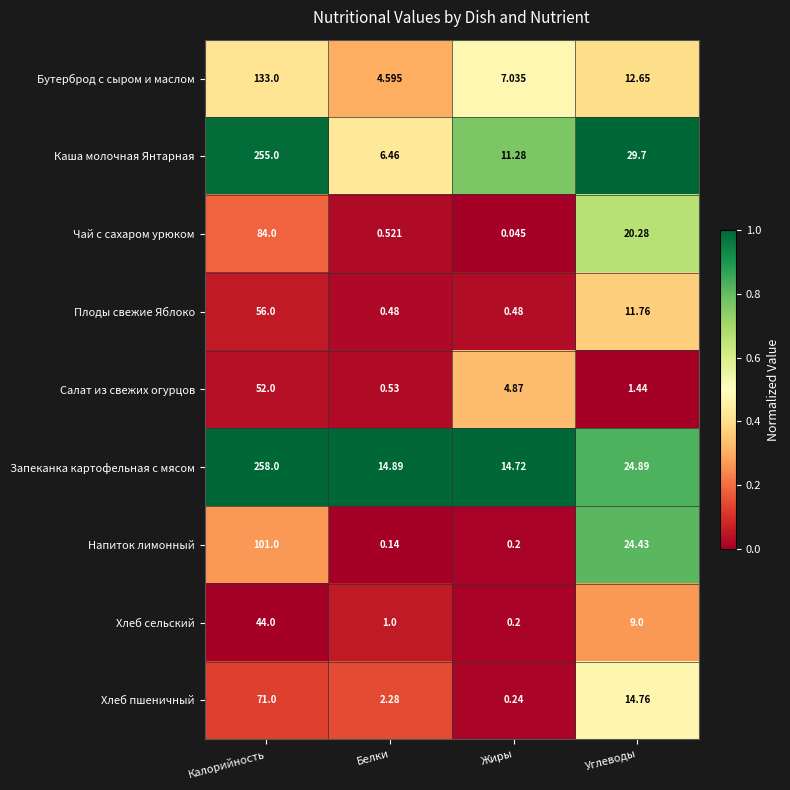

Which series has the largest range (max minus min)?

Каша молочная Янтарная